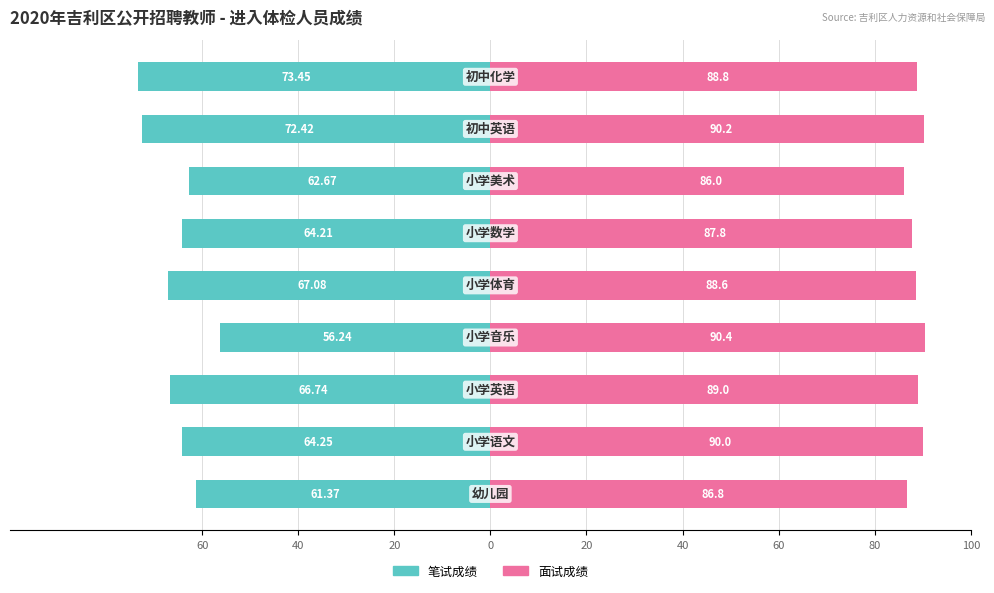

How many bars are there in each group?

2